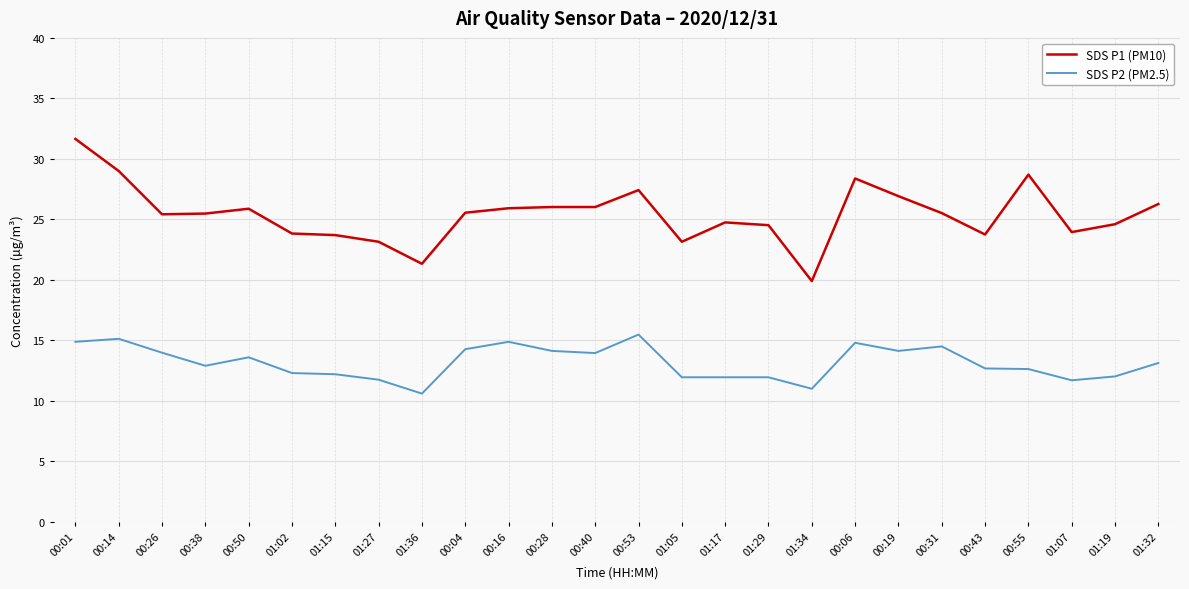

The value of SDS P1 (PM10) at 00:40 is 15.7. True or false?

False